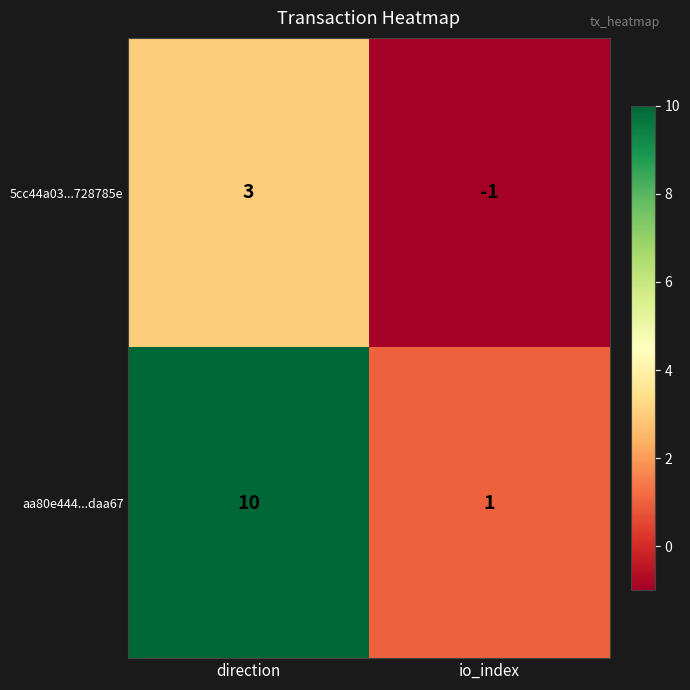

List the labels in order of 5cc44a03...728785e value, largest first.

direction, io_index